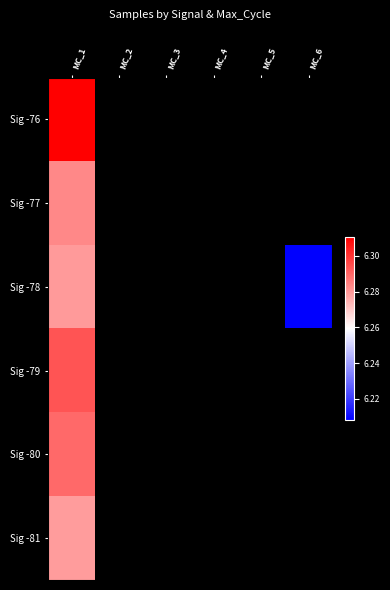

At how many categories does at least one series exceed 6282475?

1